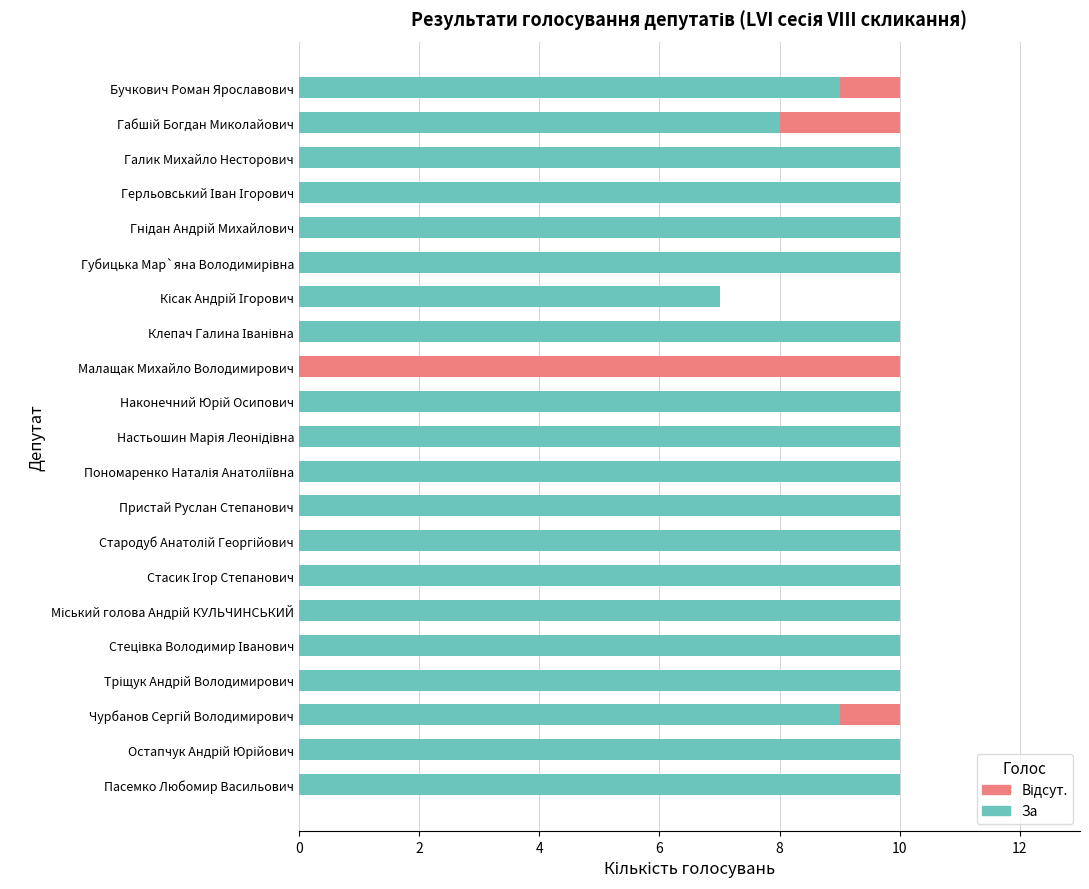

What is the sum of all За values?

193